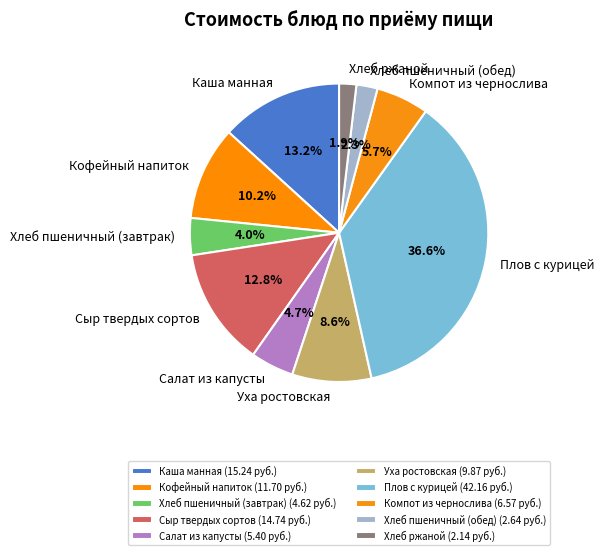

What is the ratio of the value at Сыр твердых сортов to the value at Уха ростовская?

1.5